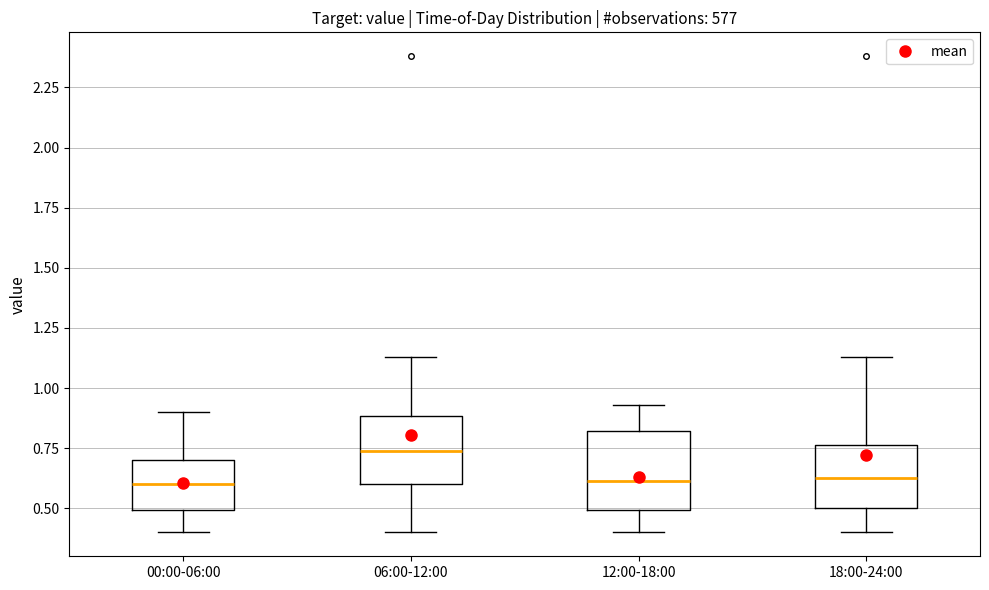

Which box has the highest median line?

06:00-12:00